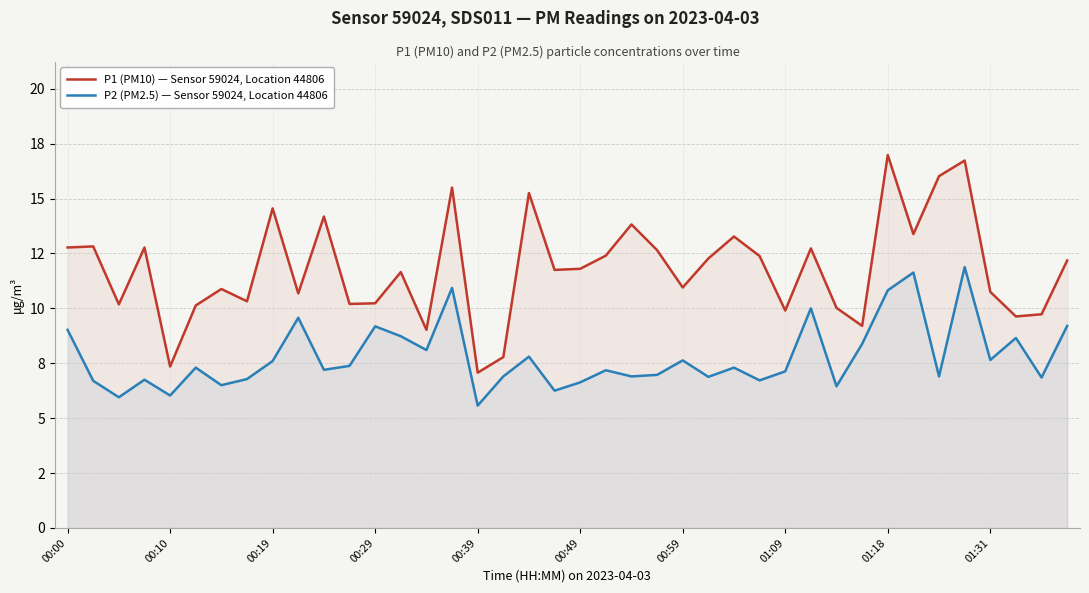

What are all the series names shown in the legend?

P1 (PM10) — Sensor 59024, Location 44806, P2 (PM2.5) — Sensor 59024, Location 44806